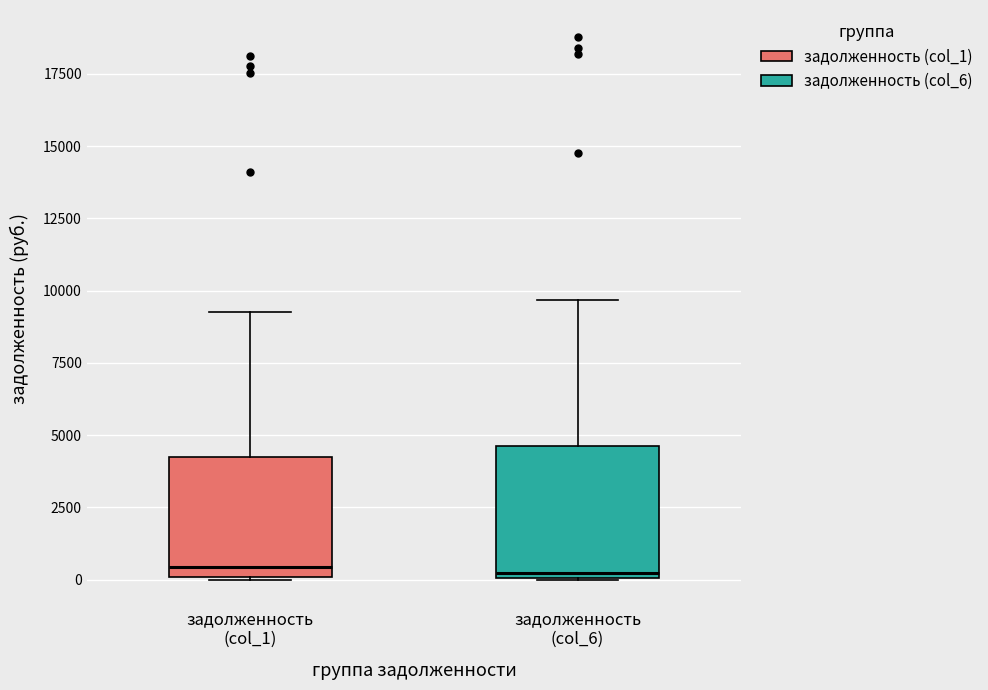

Reading left to right, read every box against the y-axis: the position of its median line, the range the box covers, and the ends of its whiskers. The values are not printed on the chart, so give them approximately, as read against the axis.

задолженность (col_1): median 500, box 0 to 4000, whiskers 0 to 9500
задолженность (col_6): median 0 (just above the box's lower edge), box 0 to 4500, whiskers 0 to 9500